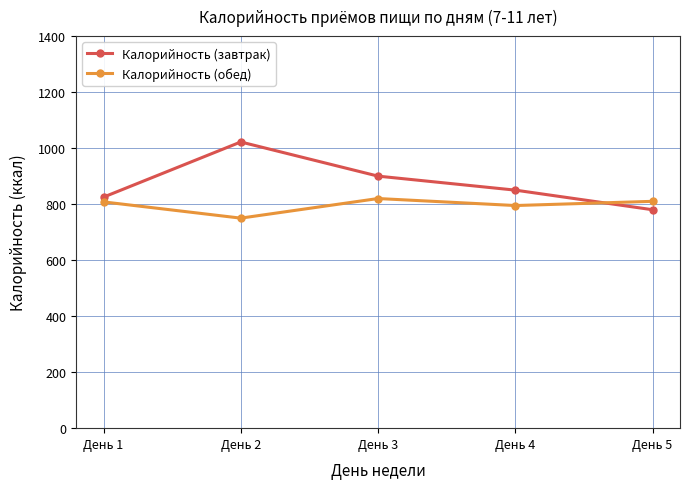

What are all the series names shown in the legend?

Калорийность (завтрак), Калорийность (обед)